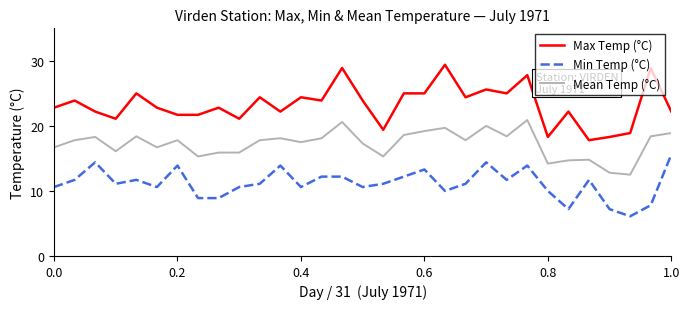

Which series has the largest range (max minus min)?

Max Temp (°C)